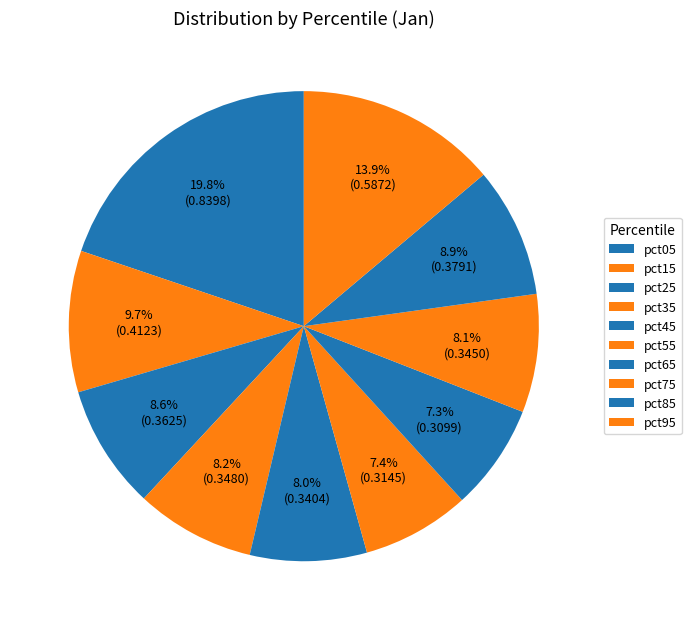

What portion of the pie excludes pct85?

91.1%